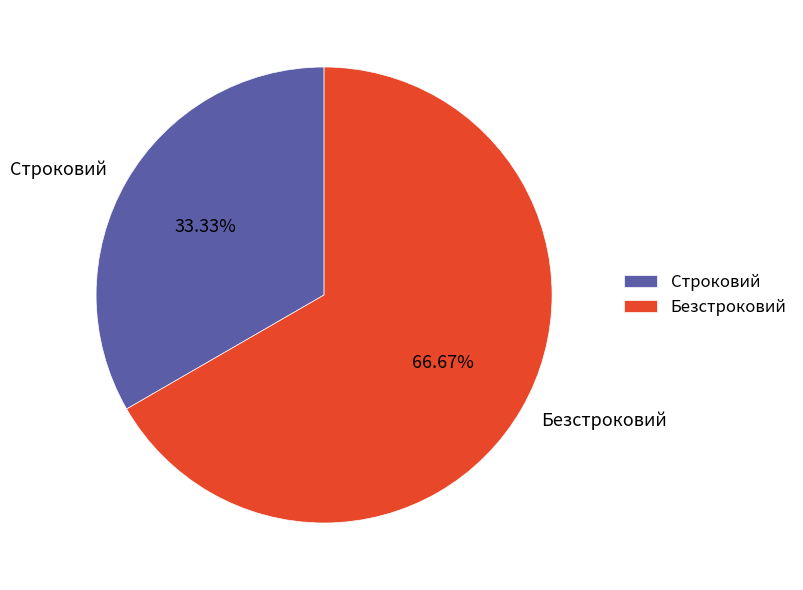

Rank the categories by value from highest to lowest.

Безстроковий, Строковий